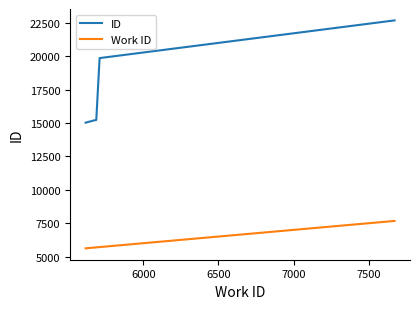

What is the maximum value shown in the chart?

22696